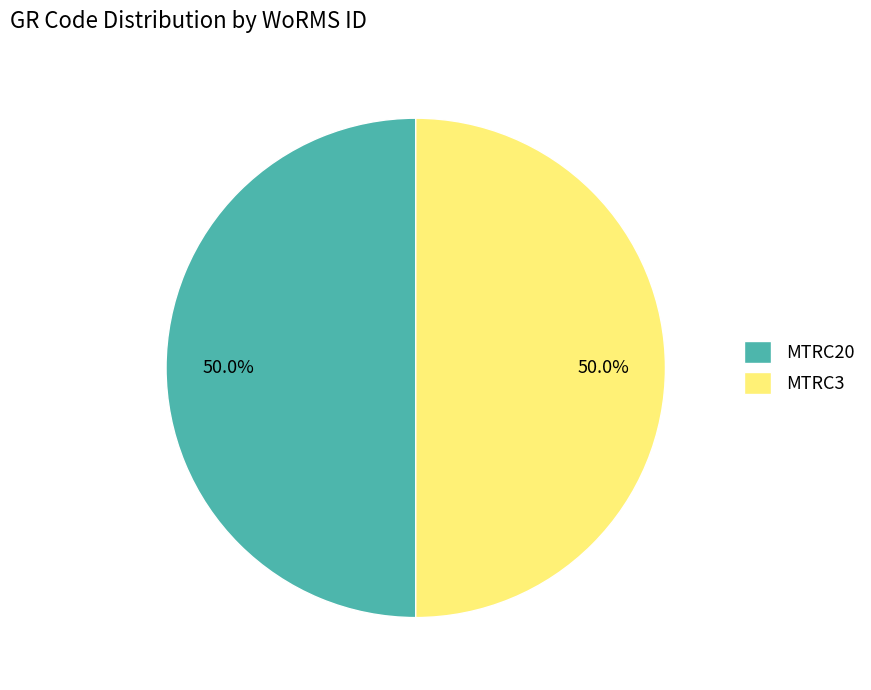

Combined, what portion of the pie is MTRC20 and MTRC3?

100.0%